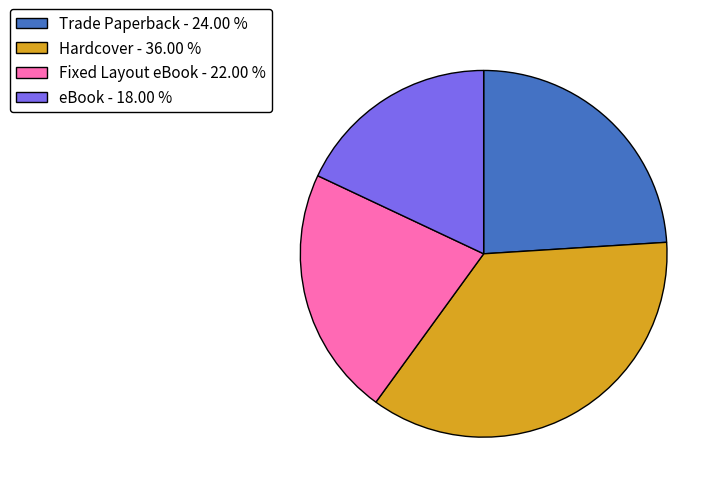

Count the number of slices in the pie.

4